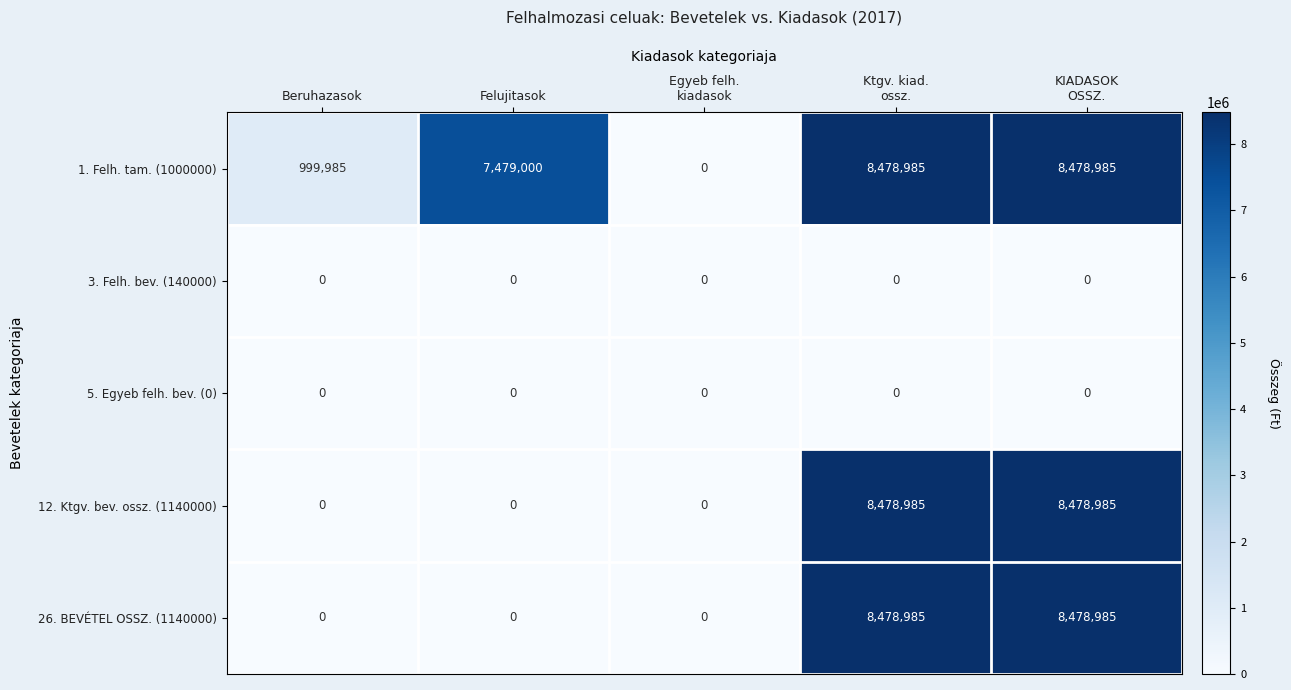

Which series has the largest total across all categories?

1. Felh. tam. (1000000)